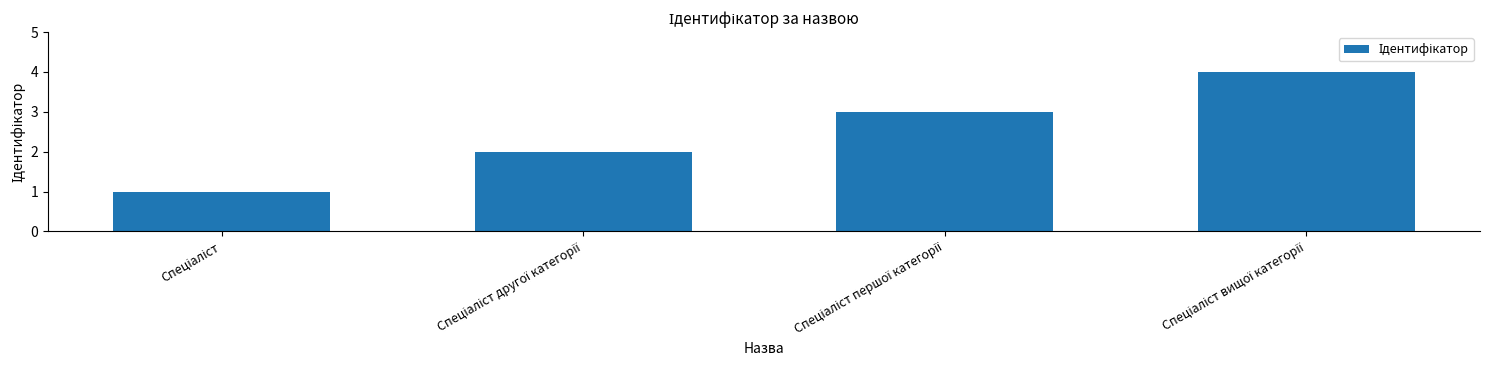

What is the maximum value shown in the chart?

4